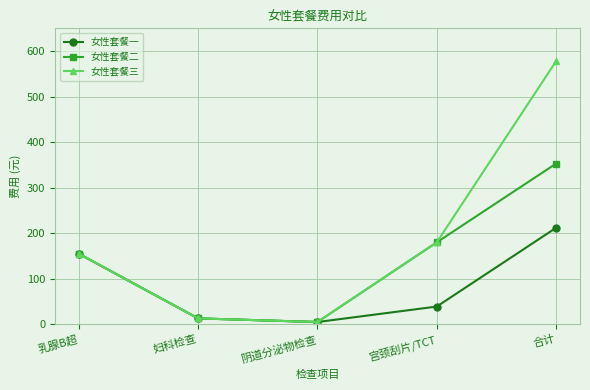

Rank the series by their maximum value, from lowest to highest.

女性套餐一, 女性套餐二, 女性套餐三